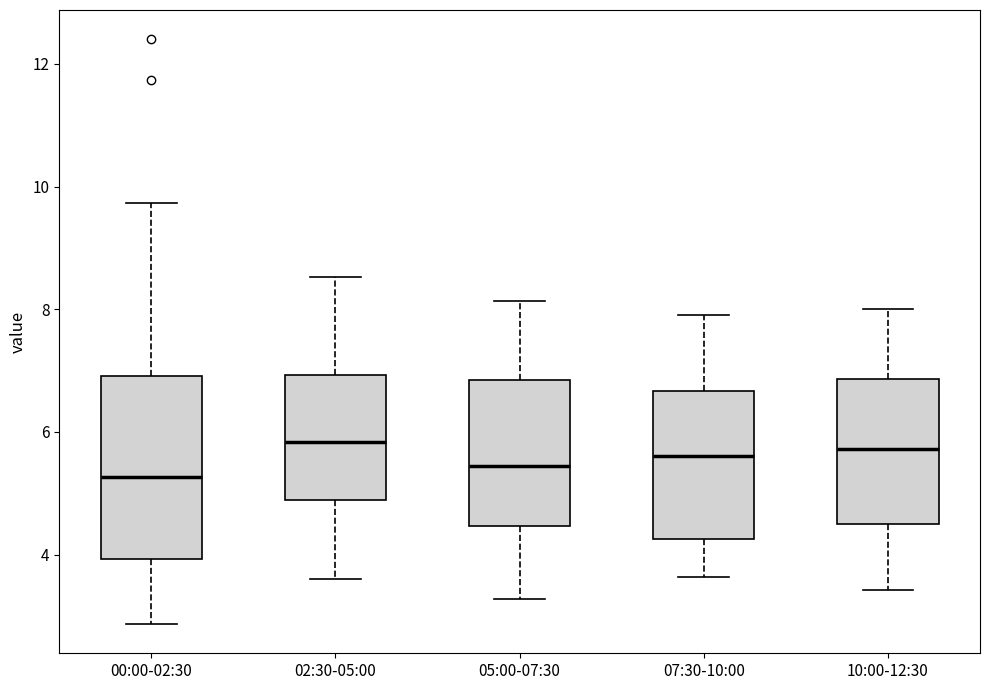

Comparing the boxes themselves (not the whiskers), which one is the tallest?

00:00-02:30